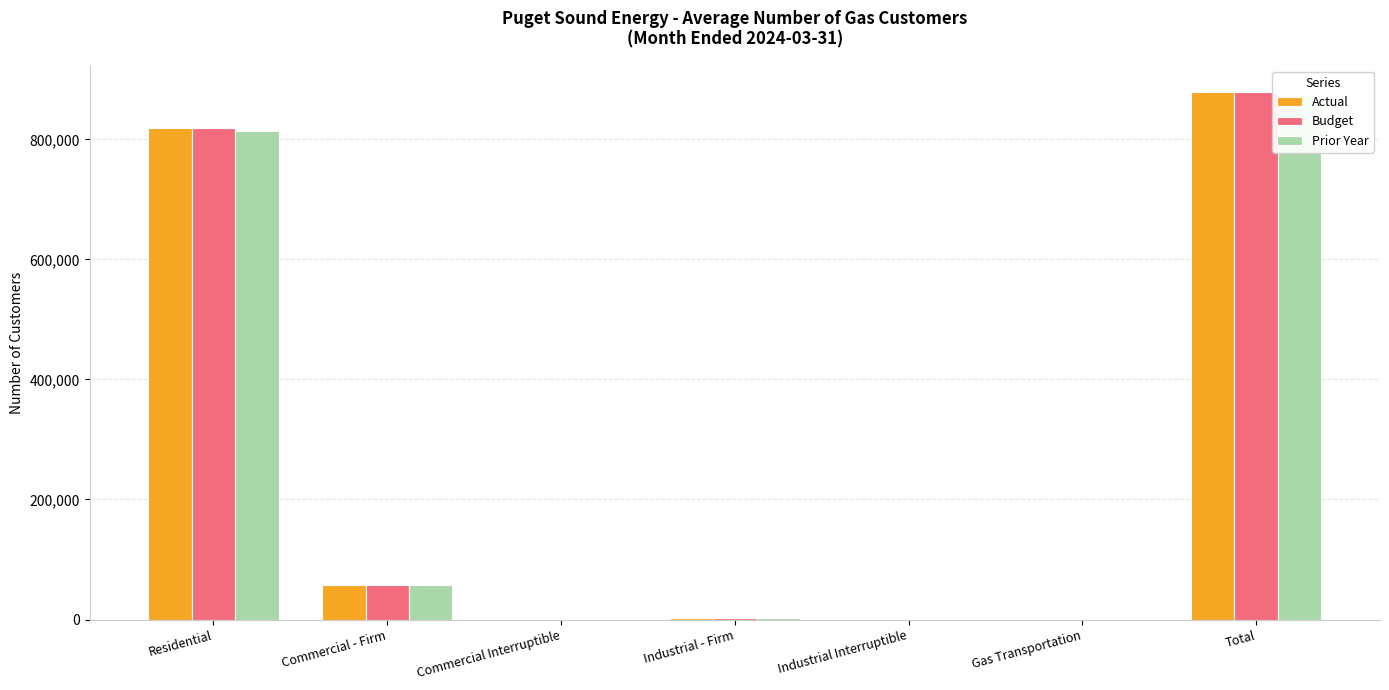

How many values in the Prior Year series exceed 2266?

3